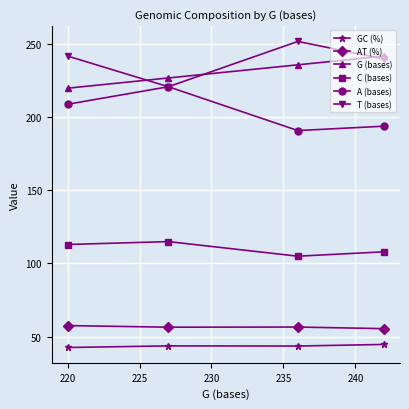

What is the maximum value for A (bases)?

221.0